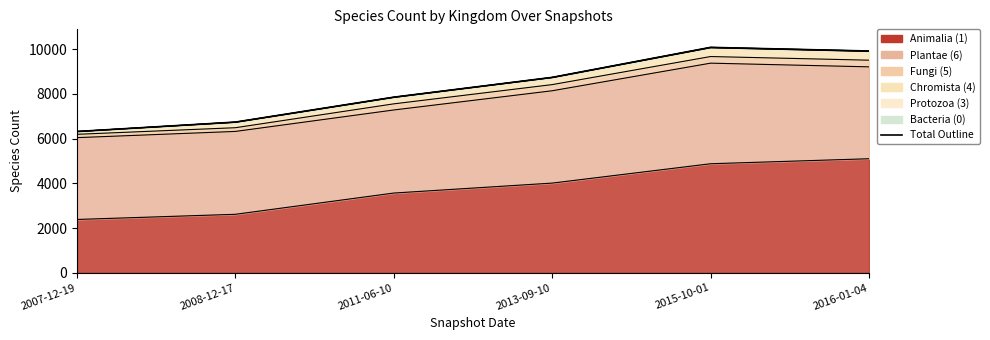

At which label does Bacteria (0) first exceed 2?

2015-10-01